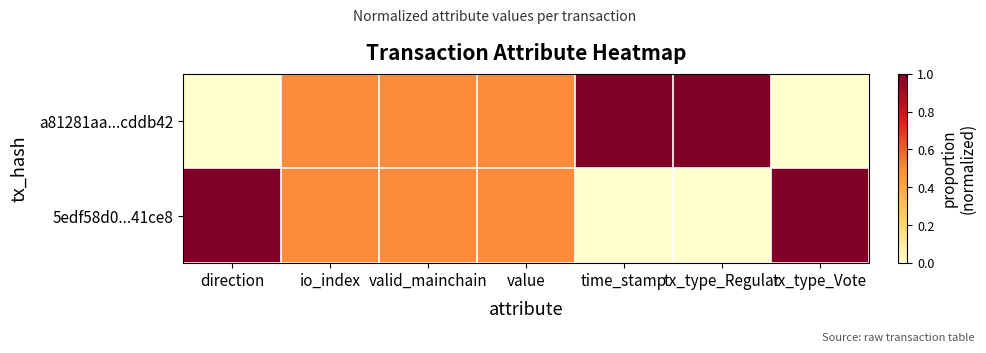

Which series has the largest range (max minus min)?

a81281aa...cddb42